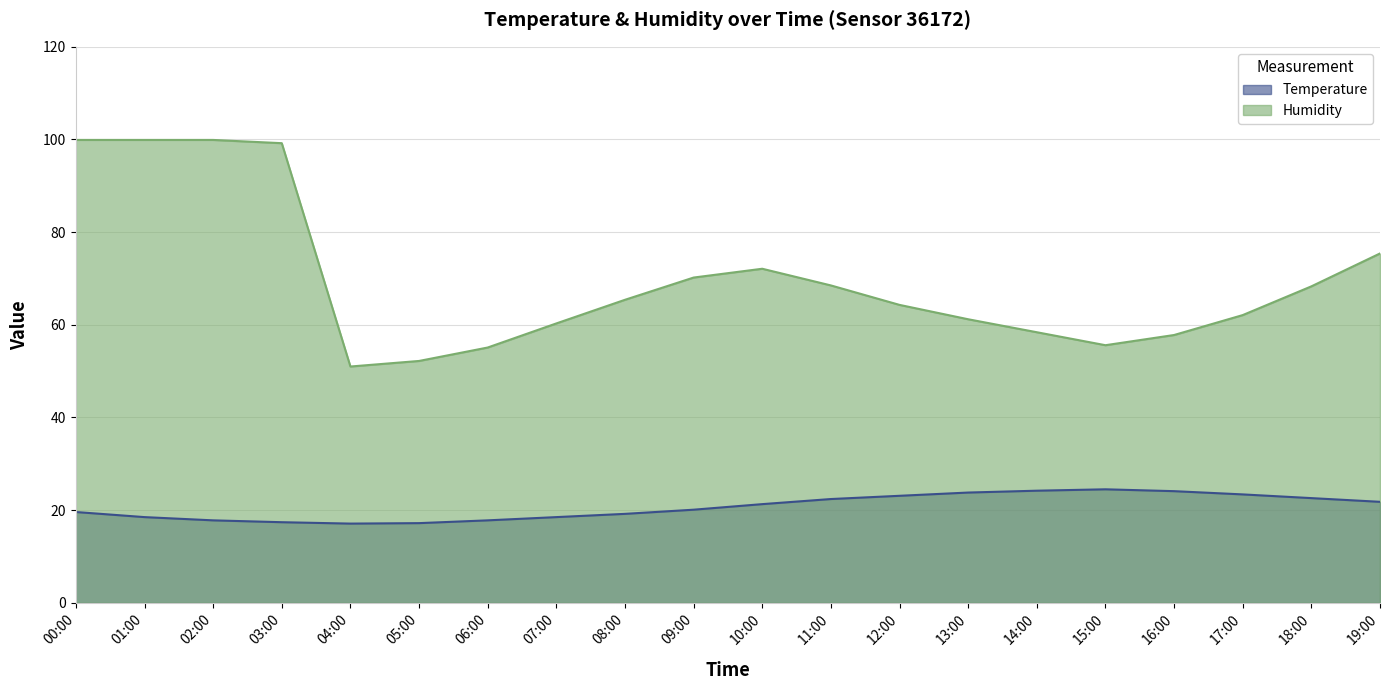

What position from the left is 06:00?

7